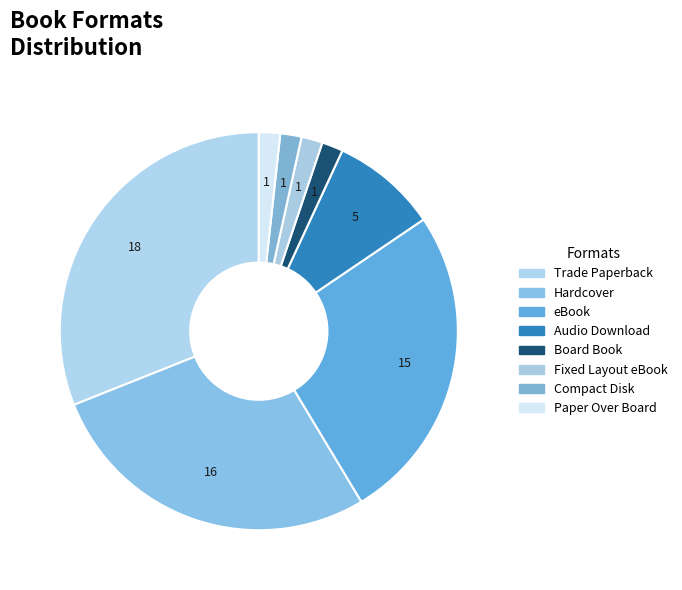

Count the number of slices in the pie.

8